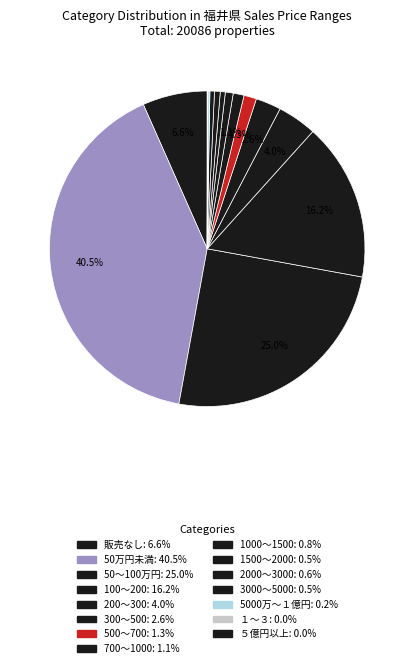

Rank the categories by value from highest to lowest.

50万円未満, 50～100万円, 100～200, 販売なし, 200～300, 300～500, 500～700, 700～1000, 1000～1500, 2000～3000, 1500～2000, 3000～5000, 5000万～１億円, １～３, ５億円以上